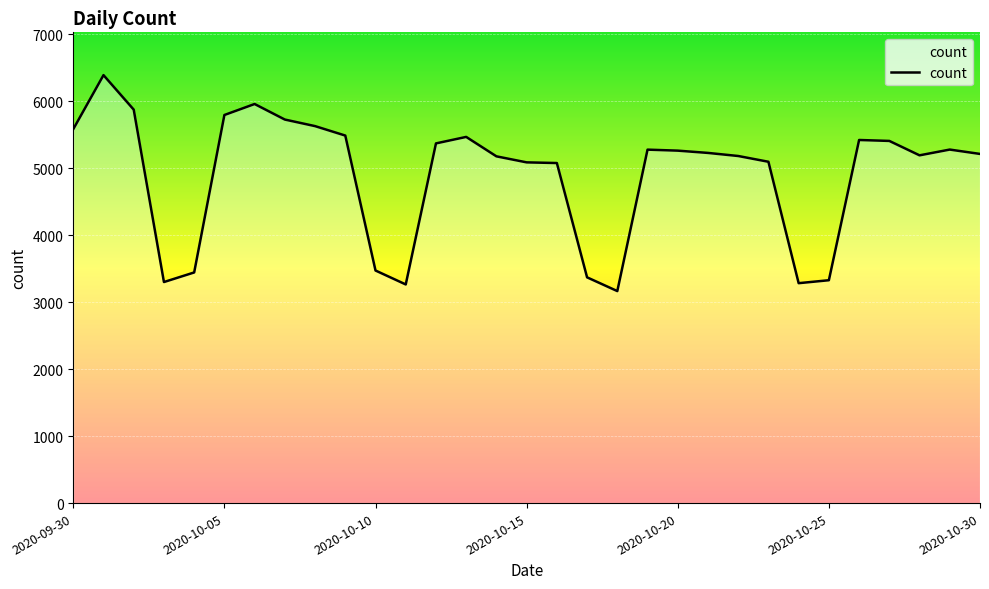

What is the minimum value shown in the chart?

3164